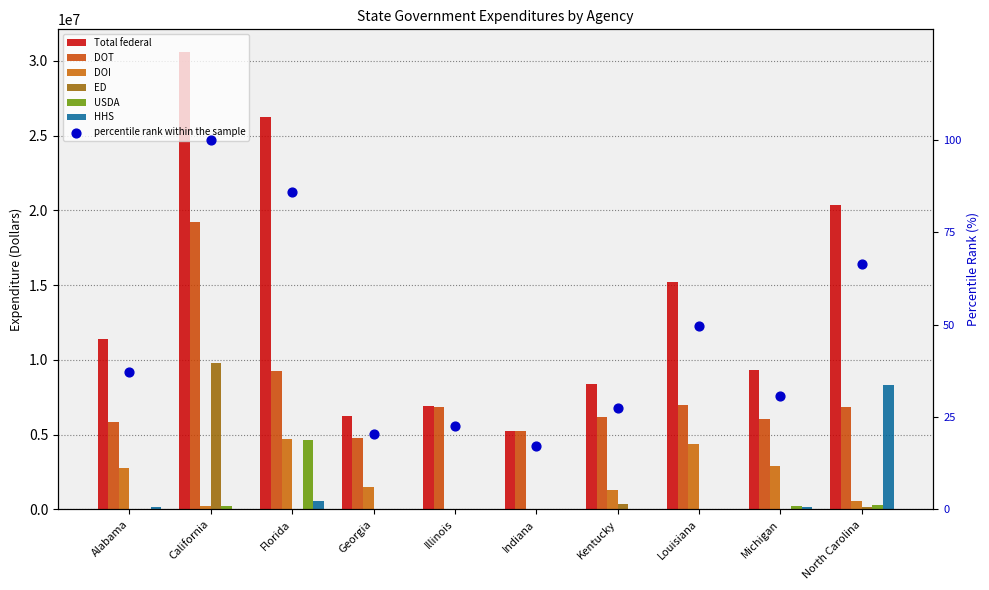

Which series contains the lowest Y value?

DOI